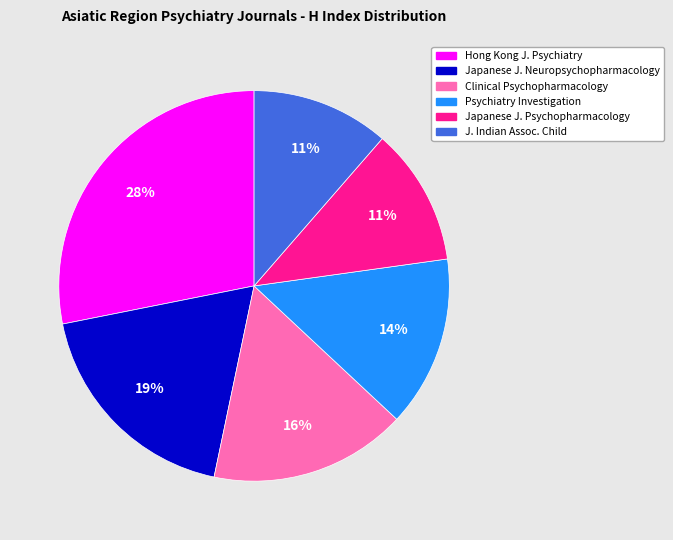

To the nearest percent, what is the difference between the largest and smallest slice percentages?

17%